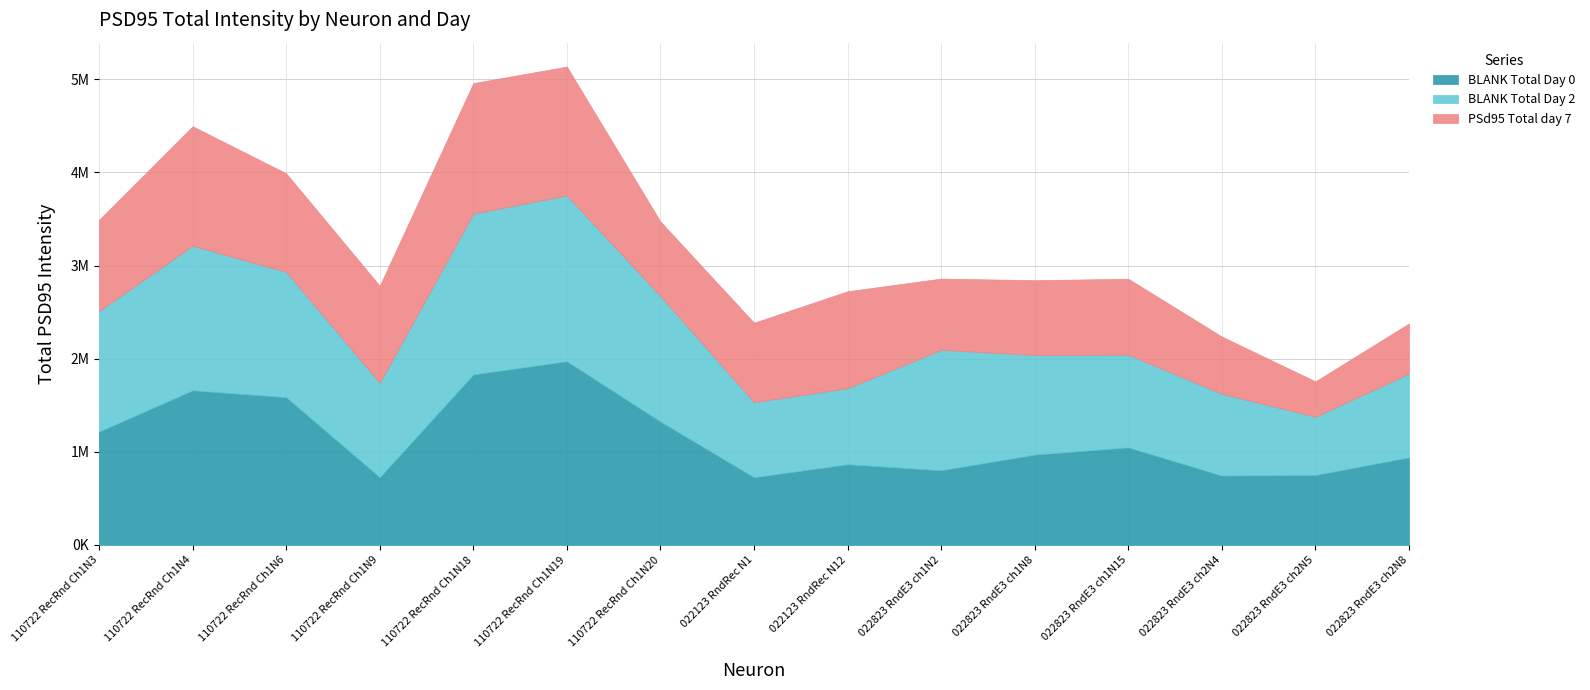

What are all the series names shown in the legend?

BLANK Total Day 0, BLANK Total Day 2, PSd95 Total day 7